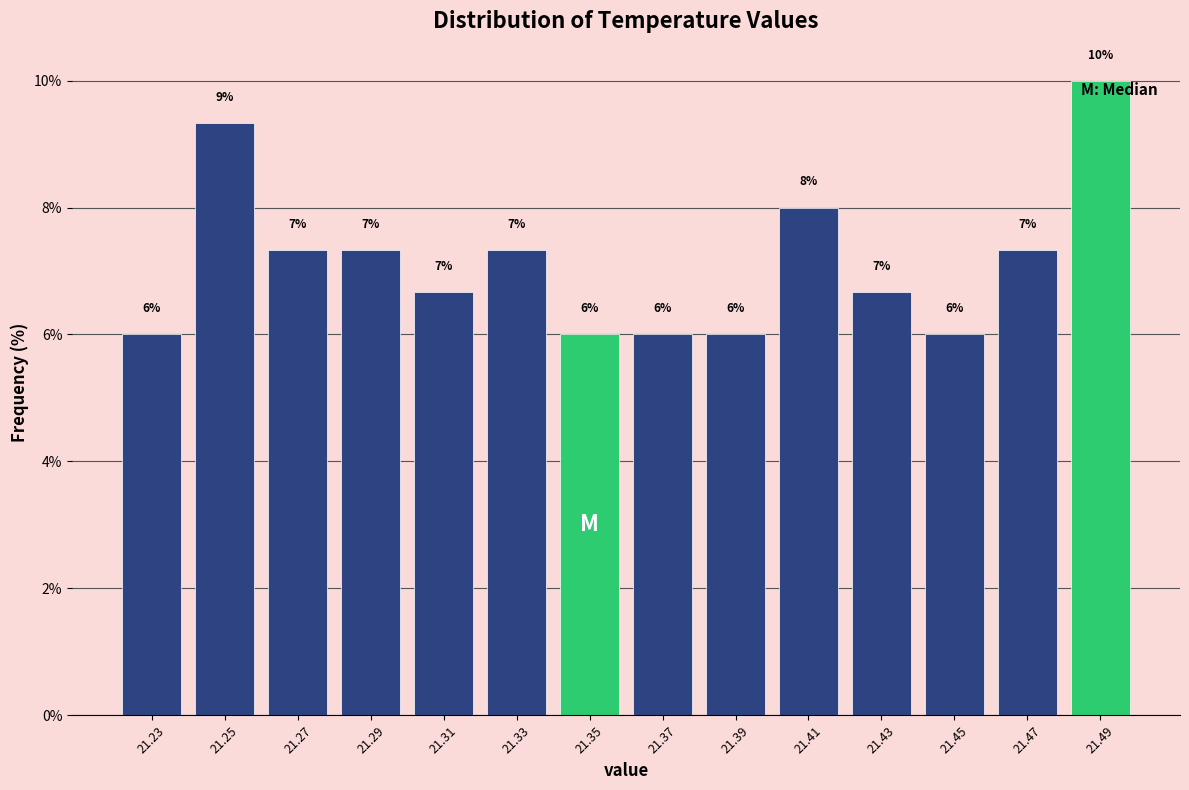

Which range on the x-axis has the tallest bar?

21.48 to 21.50